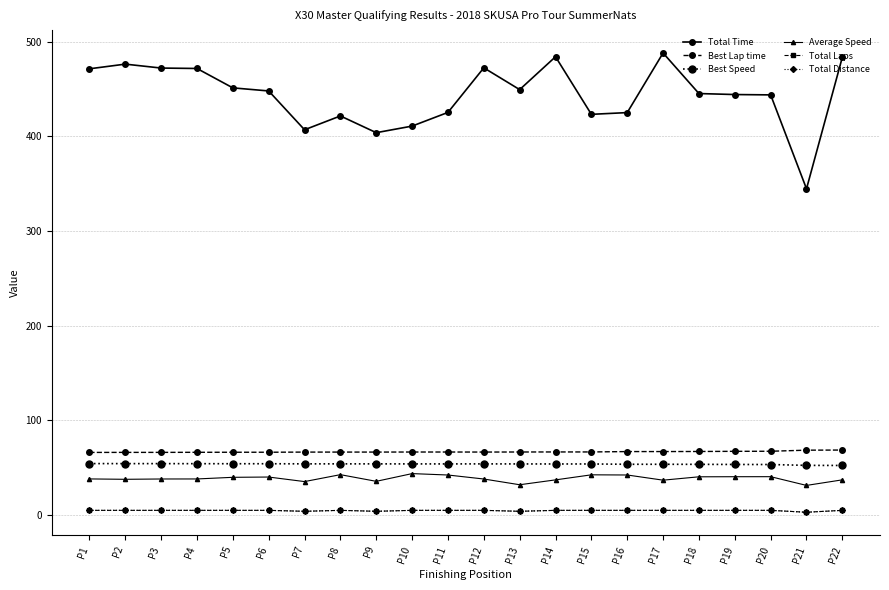

Is this an area chart (filled region under the line)?

No